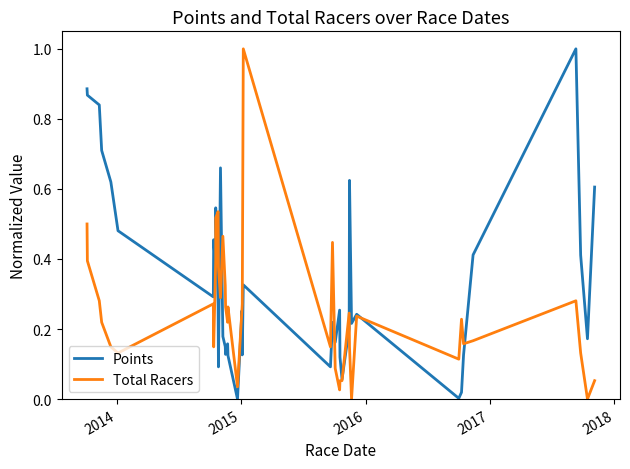

List the series in order of their peak value, lowest first.

Points, Total Racers